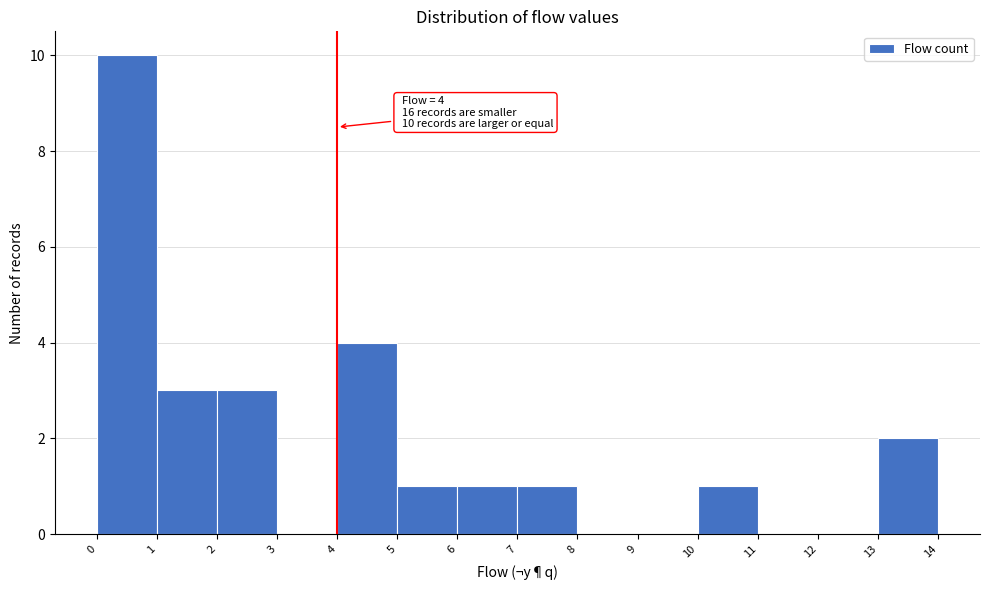

Which range on the x-axis has the tallest bar?

0 to 1